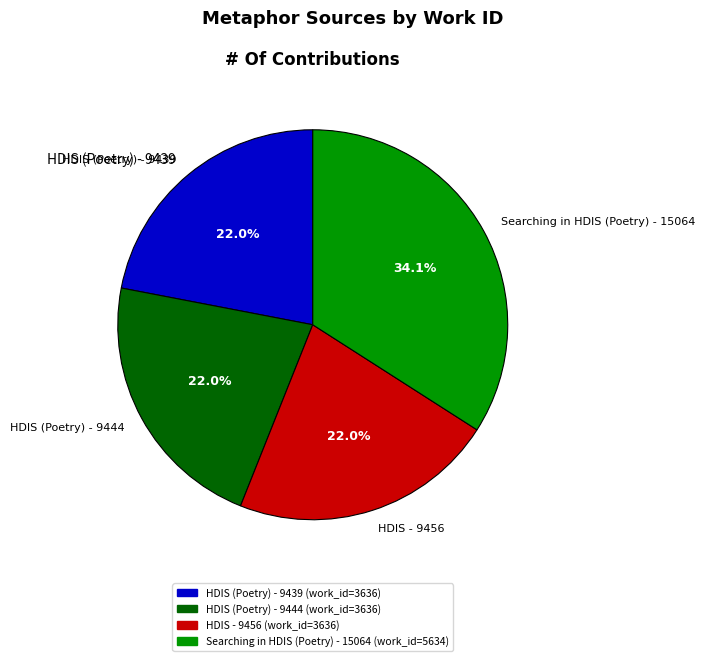

How many slices are in this pie chart?

4